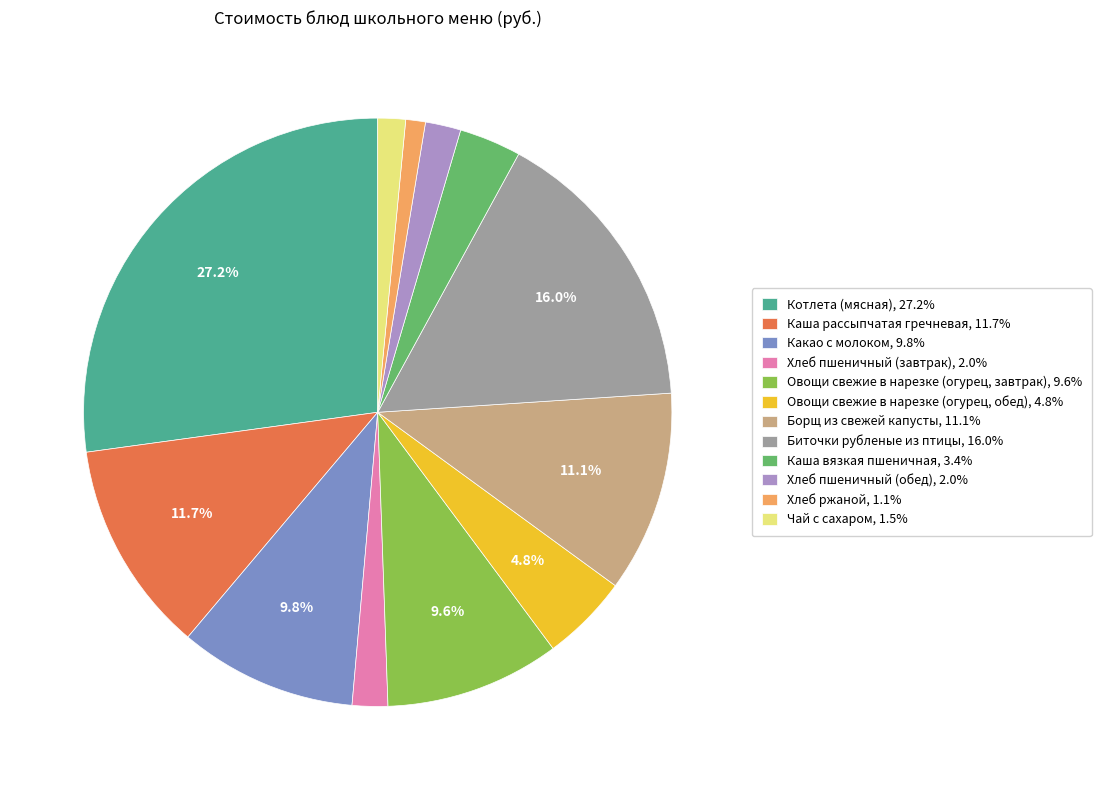

Is there a majority slice in this chart?

No